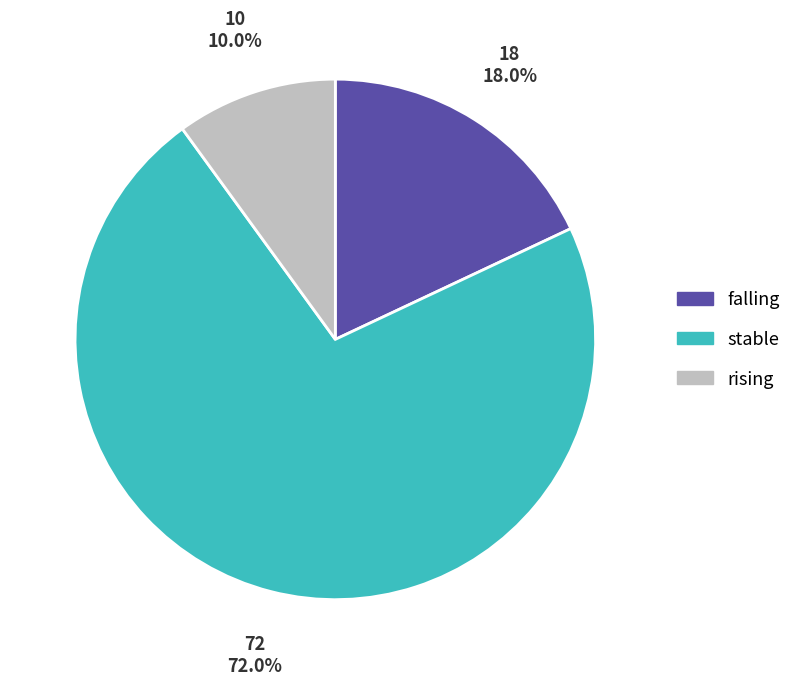

True or false: rising accounts for 17% of the total.

False